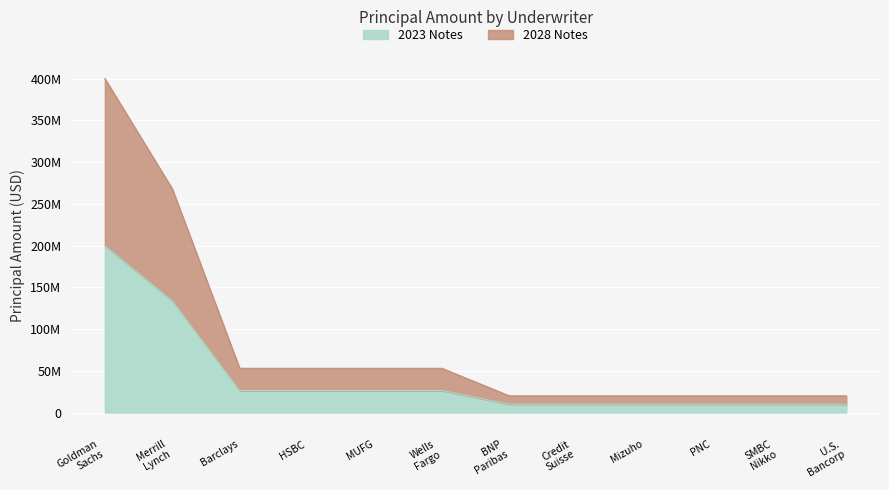

Between MUFG and Credit Suisse, which is larger?

MUFG